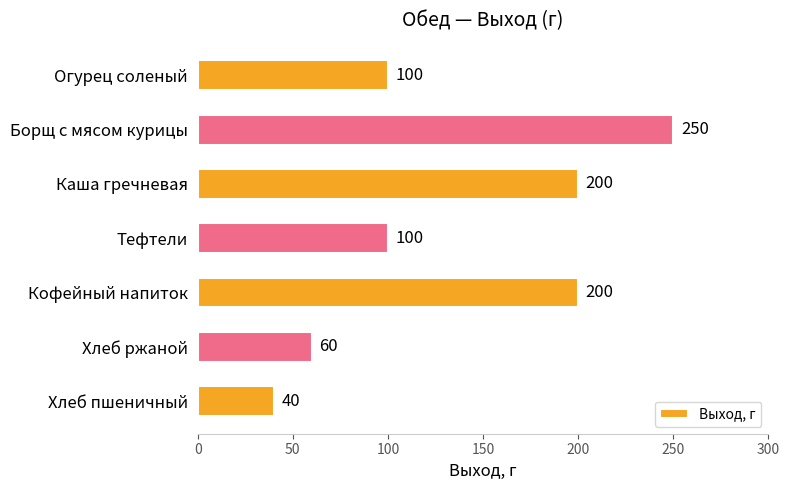

What is the sum of the values at Кофейный напиток and Хлеб ржаной?

260